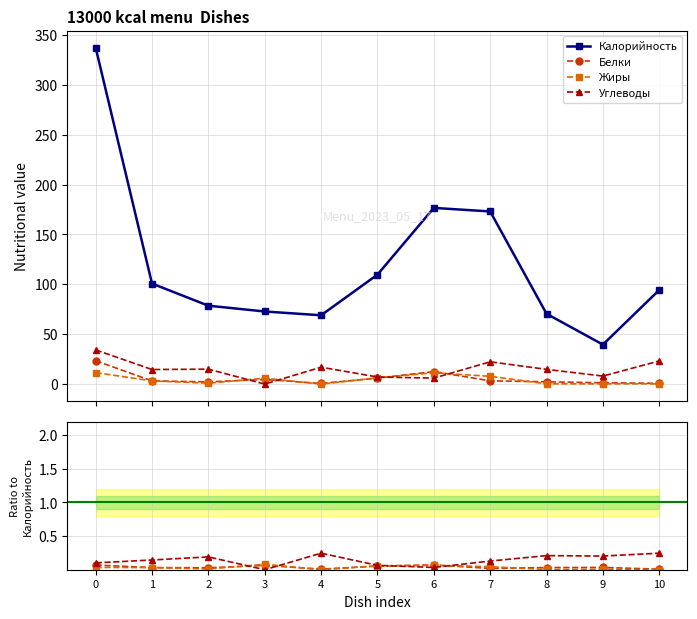

True or false: Углеводы and Жиры cross at least once.

True